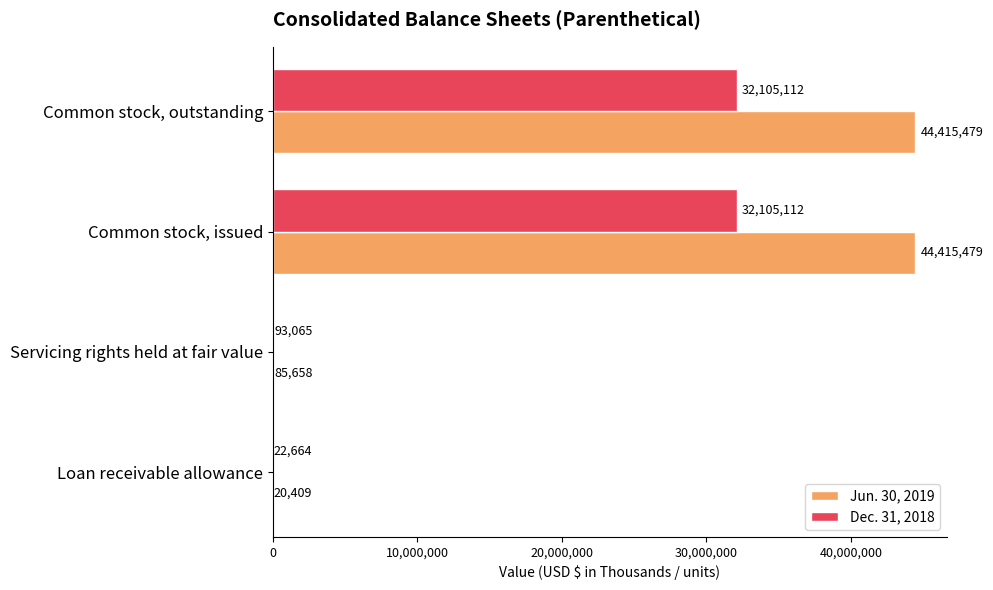

The Jun. 30, 2019 series shows 17583834 at Common stock, issued. True or false?

False